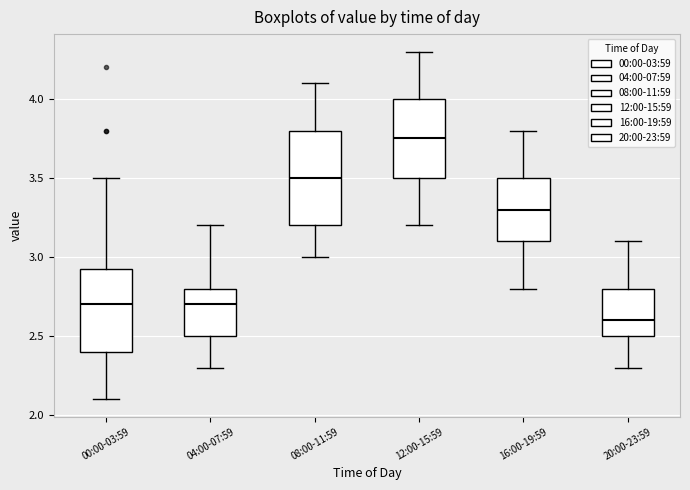

Where does the lower whisker of the box for 08:00-11:59 end on the y-axis? The values are not printed on the chart, so give them approximately, as read against the axis.

3.00